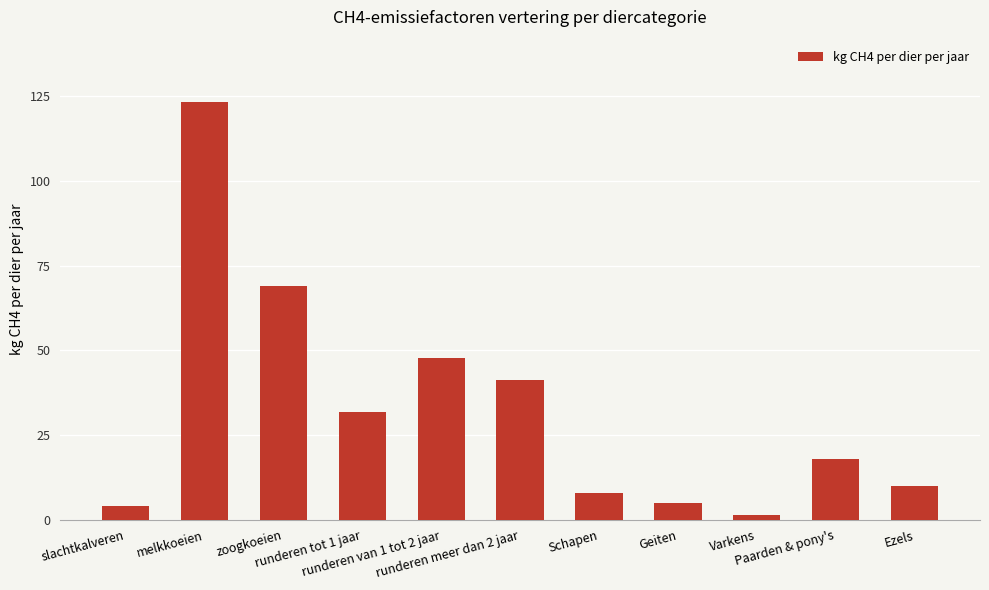

What is the value of the 7th bar from the left?

8.0